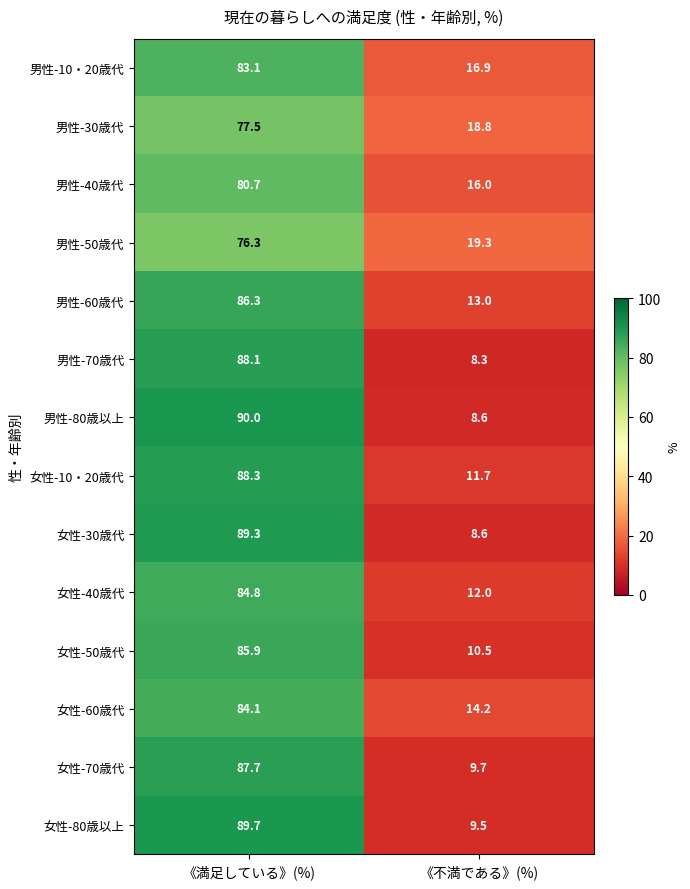

Rank the series by their maximum value, from lowest to highest.

男性-50歳代, 男性-30歳代, 男性-40歳代, 男性-10・20歳代, 女性-60歳代, 女性-40歳代, 女性-50歳代, 男性-60歳代, 女性-70歳代, 男性-70歳代, 女性-10・20歳代, 女性-30歳代, 女性-80歳以上, 男性-80歳以上